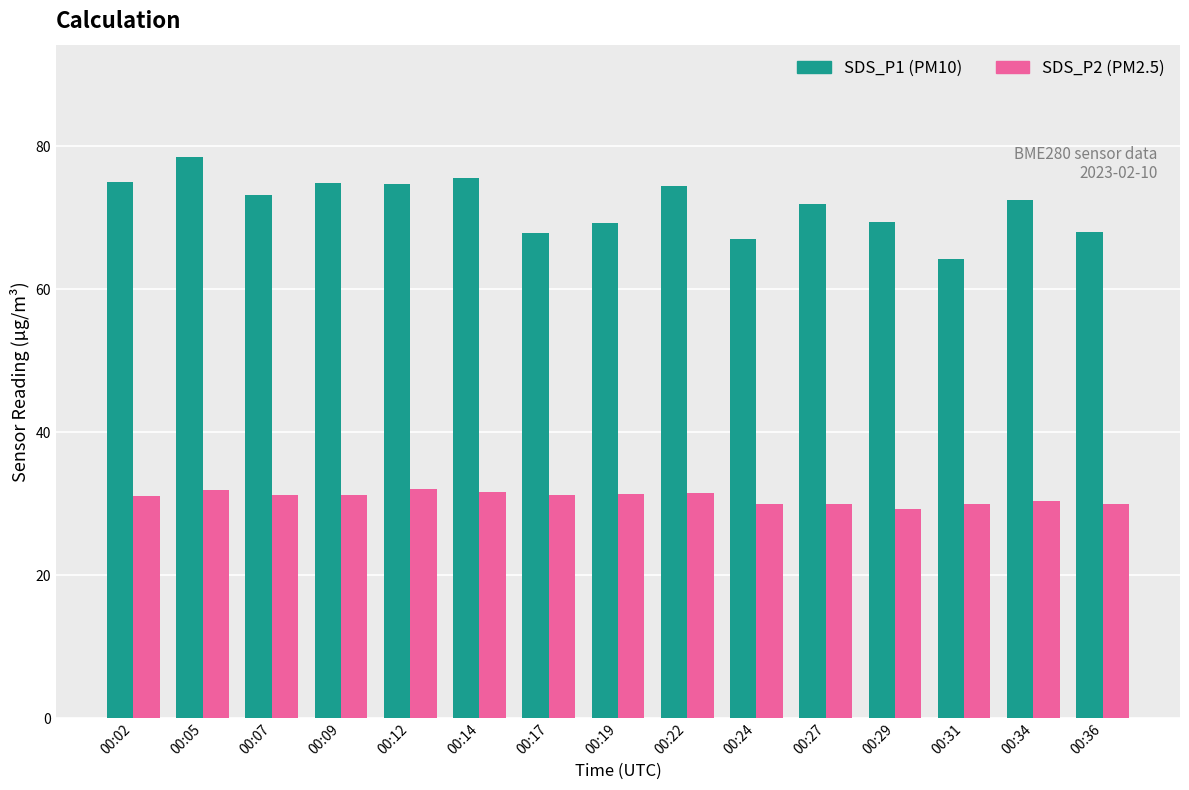

Which category has the highest value across all series?

00:05